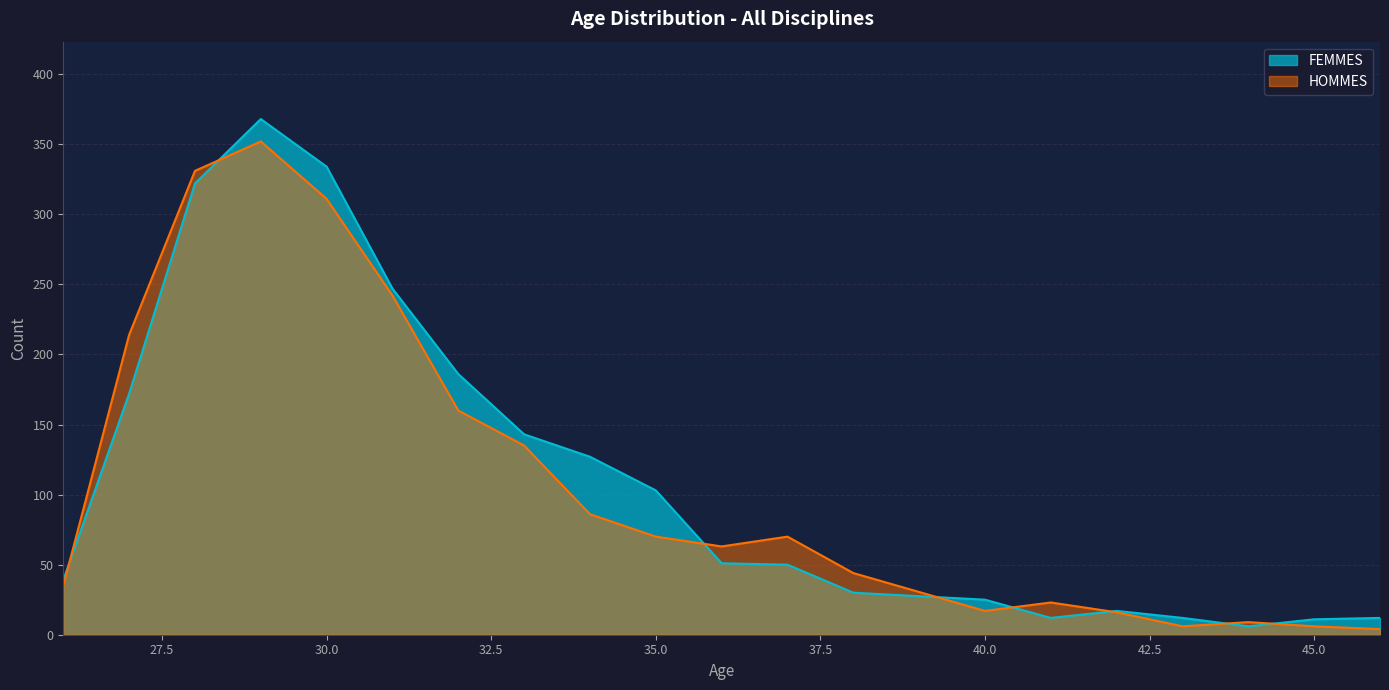

At 36, list the series in order from smallest to largest.

FEMMES, HOMMES